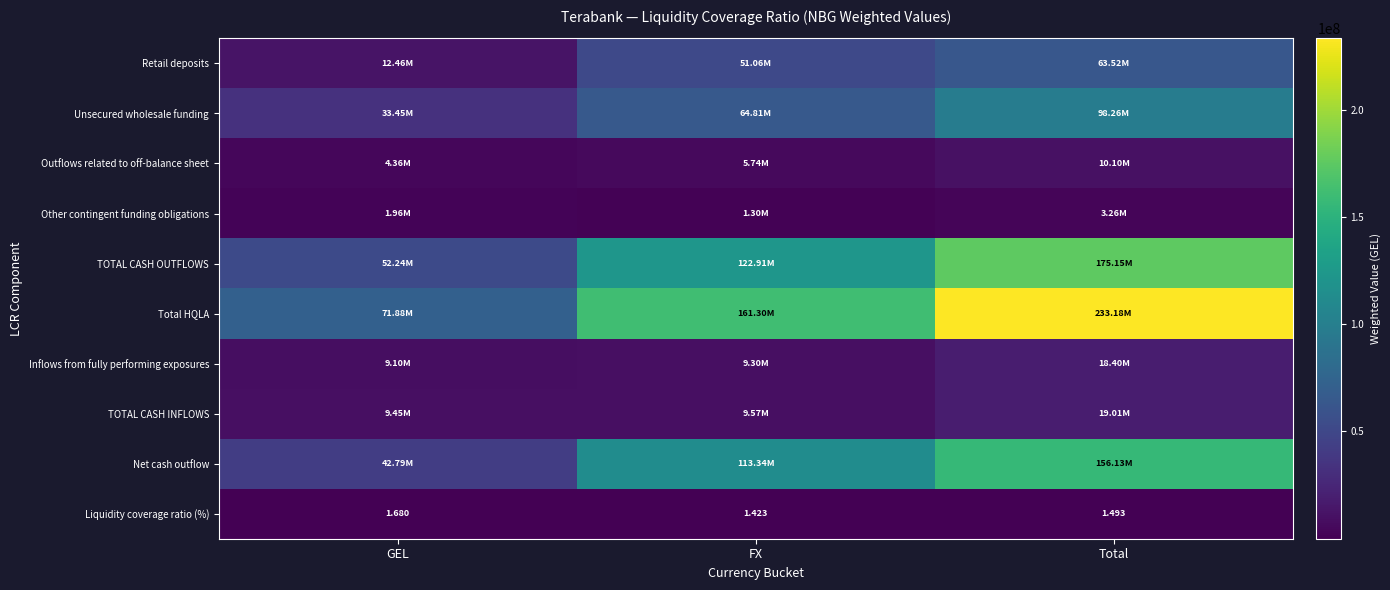

The Other contingent funding obligations series shows 3037708.3 at GEL. True or false?

False